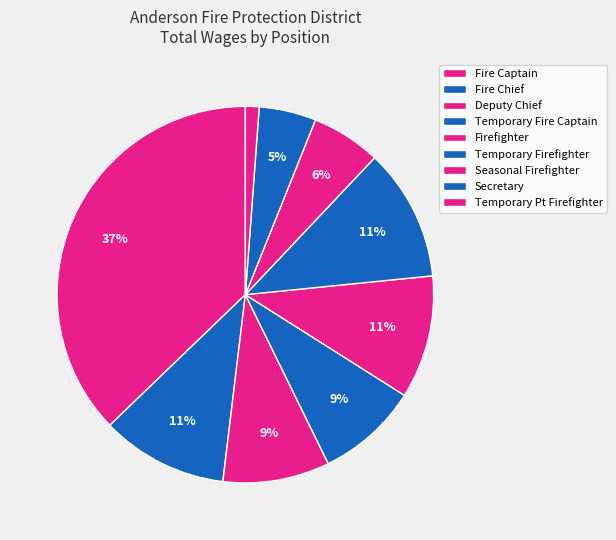

Is there a majority slice in this chart?

No